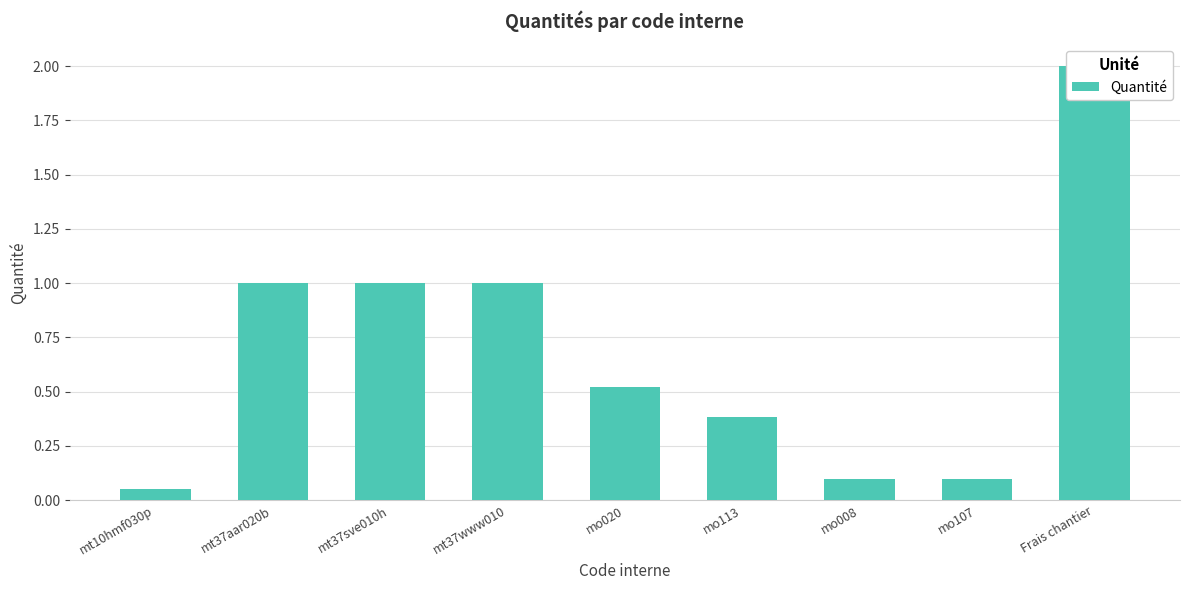

Rank the categories by value from lowest to highest.

mt10hmf030p, mo008, mo107, mo113, mo020, mt37aar020b, mt37sve010h, mt37www010, Frais chantier